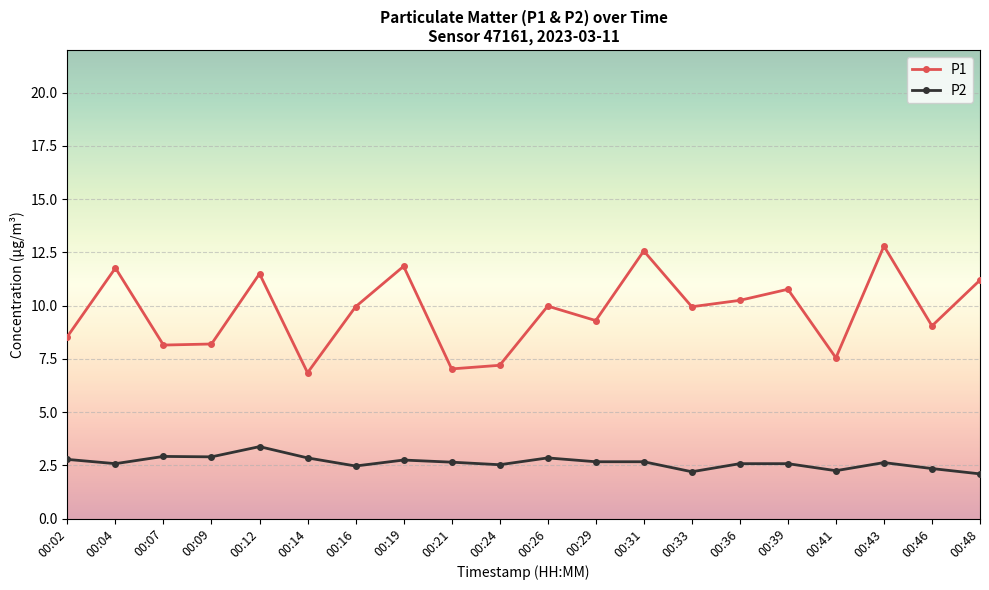

At which label does P2 reach its peak?

00:12